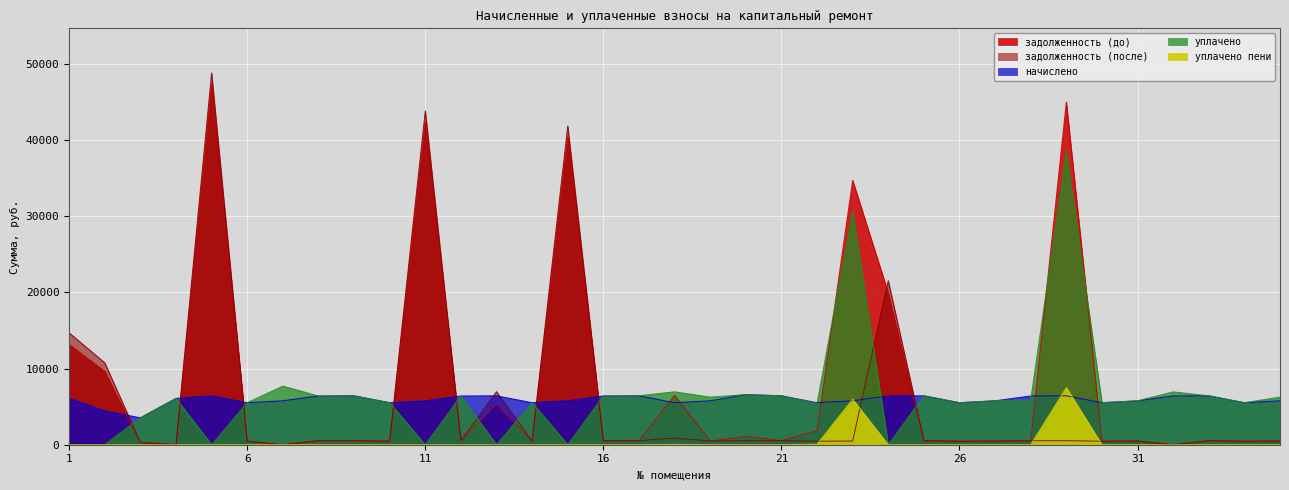

True or false: уплачено has a value of 6249.9 at 35.

True